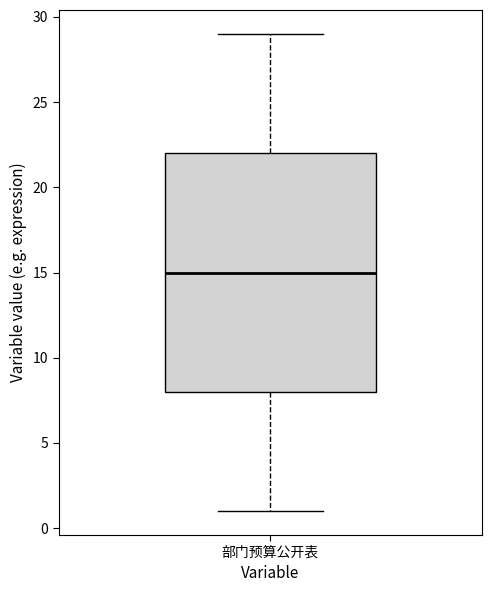

Transcribe this box plot: give where the median line is, the range the box spans, and where the two whiskers end, as read against the y-axis. The values are not printed on the chart, so give them approximately, as read against the axis.

median 15, box 8 to 22, whiskers 1 to 29